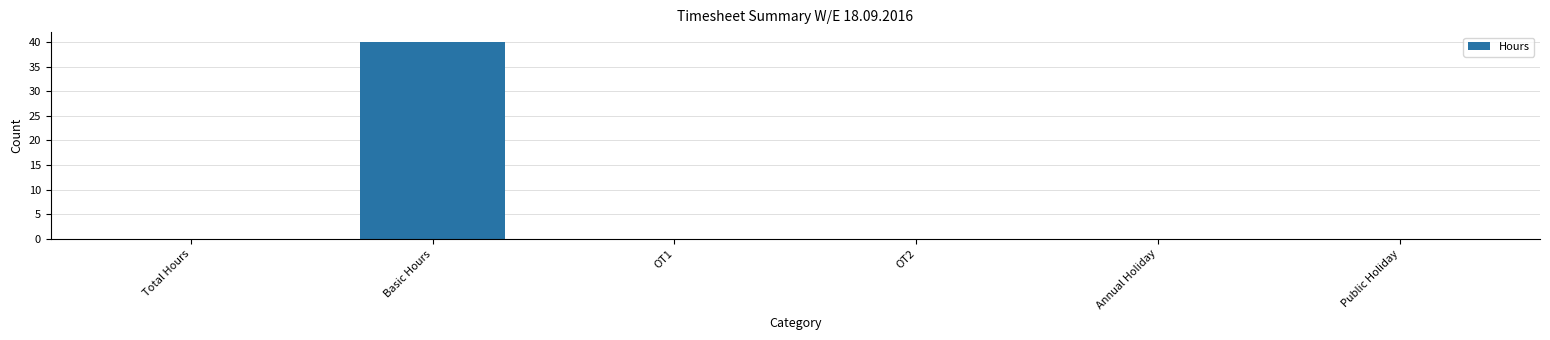

Reading right to left, transcribe all the data shown in this chart.

0	0	0	0	40	0